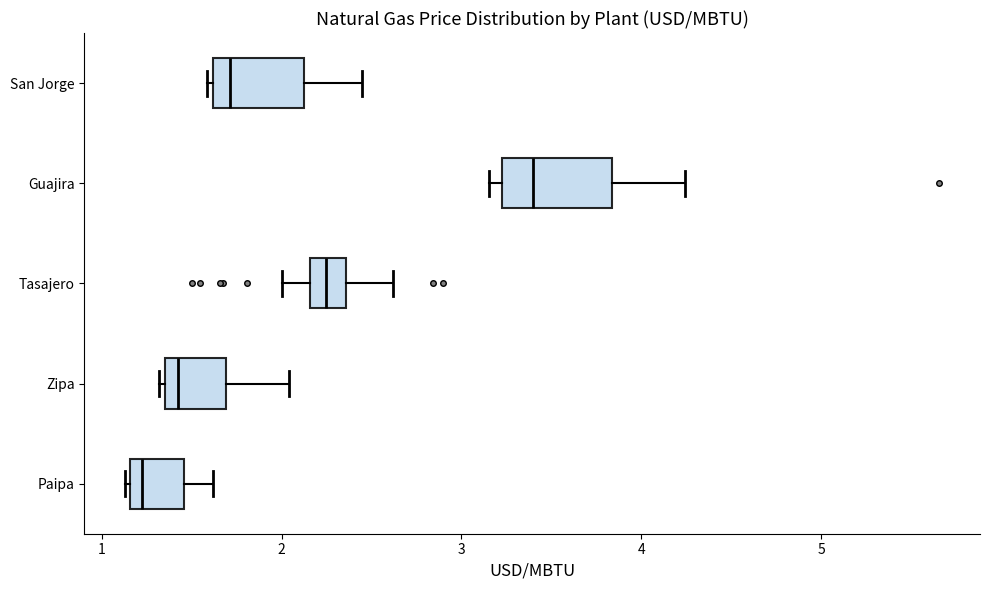

Reading bottom to top, read every box against the x-axis: the position of its median line, the range the box covers, and the ends of its whiskers. The values are not printed on the chart, so give them approximately, as read against the axis.

Paipa: median 1.2 (just right of the box's left edge), box 1.2 to 1.5, whiskers 1.1 to 1.6
Zipa: median 1.4, box 1.3 to 1.7, whiskers 1.3 (just left of the box's left edge) to 2.0
Tasajero: median 2.2 (inside the box), box 2.2 to 2.4, whiskers 2.0 to 2.6
Guajira: median 3.4, box 3.2 to 3.8, whiskers 3.2 (just left of the box's left edge) to 4.2
San Jorge: median 1.7, box 1.6 to 2.1, whiskers 1.6 (just left of the box's left edge) to 2.4